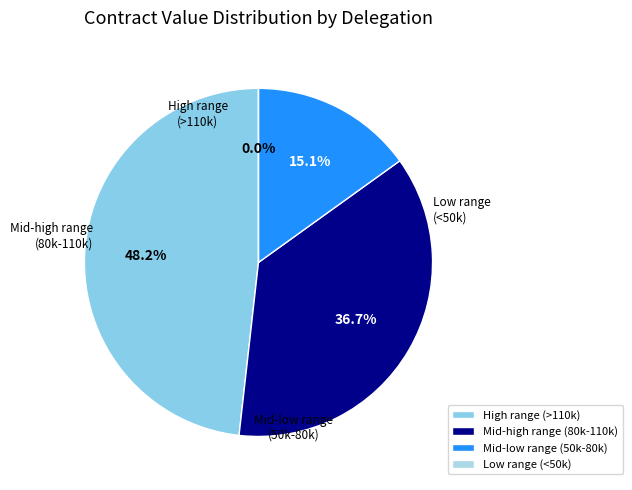

Is there any slice that represents more than half of the pie?

No